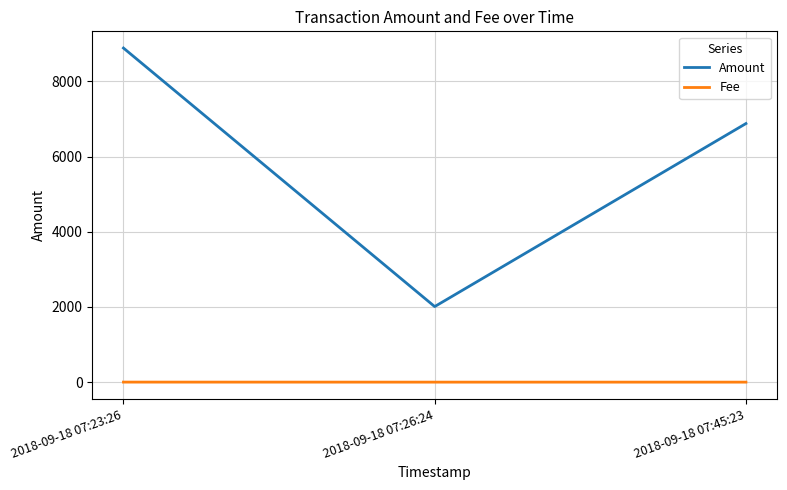

Is the value of Amount at 2018-09-18 07:26:24 greater than the value of Fee at 2018-09-18 07:45:23?

Yes